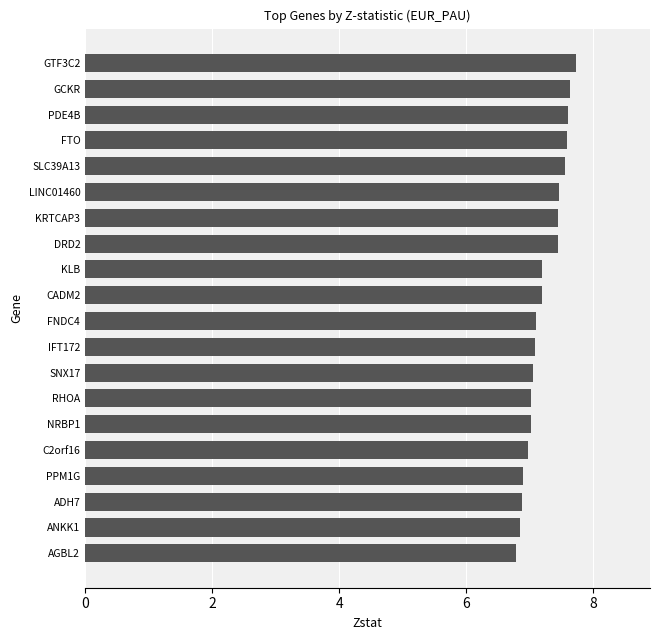

Does the chart contain any negative values?

No